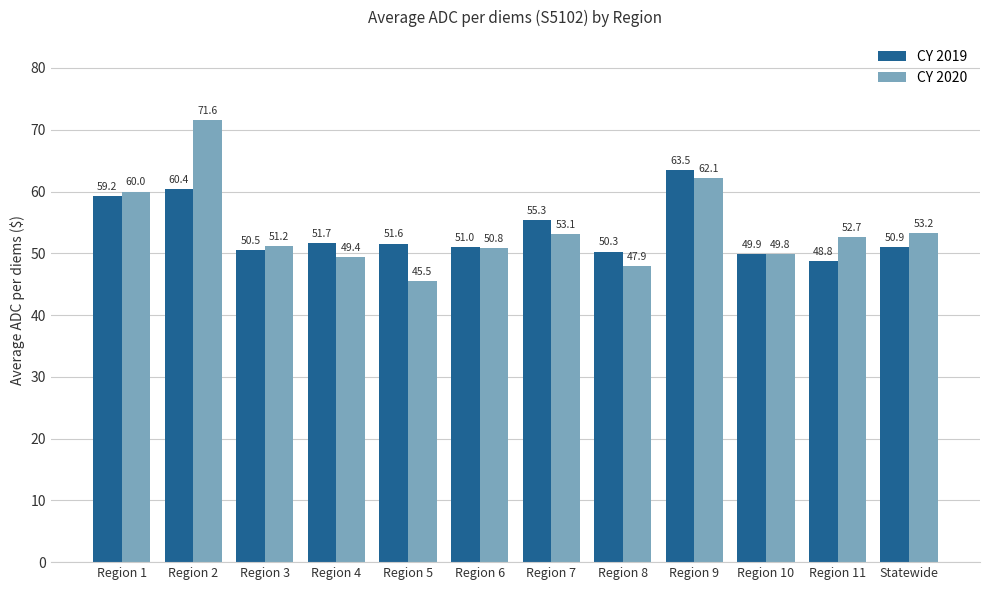

What is the lowest value of the CY 2020 series?

45.5